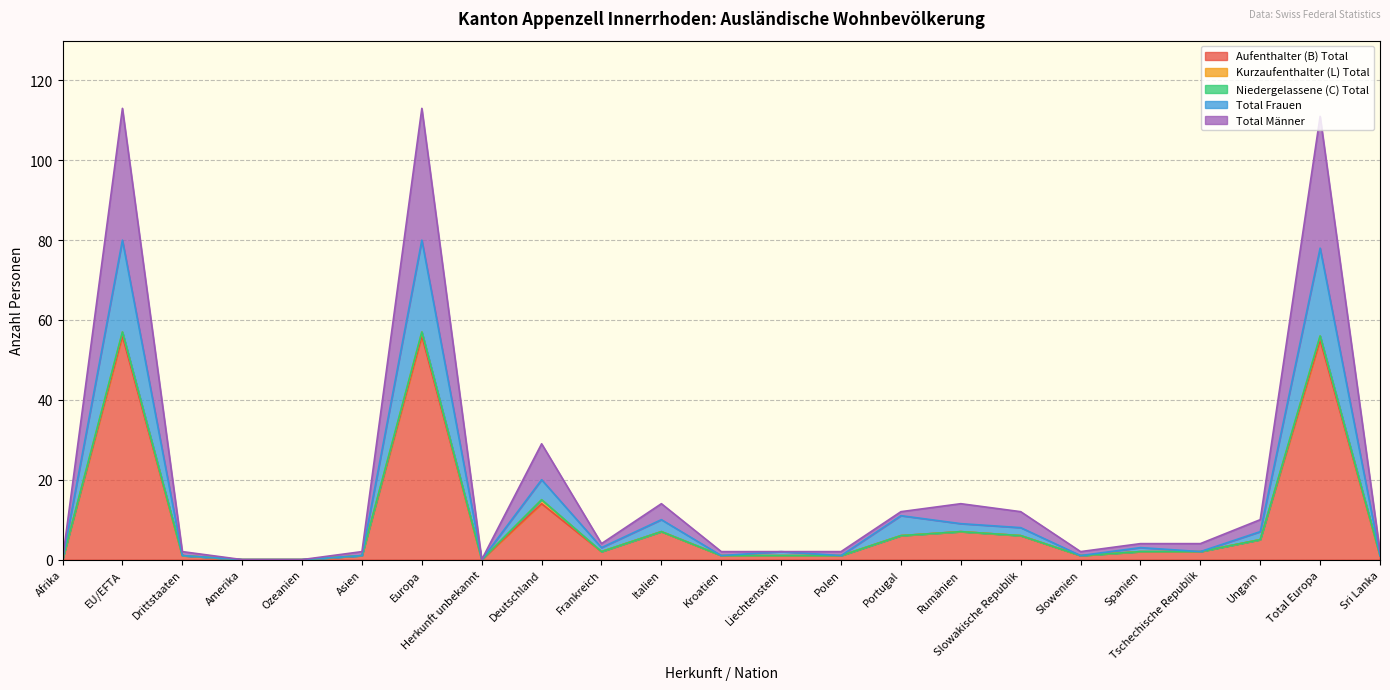

At which label is Total Frauen closest to 40?

Deutschland